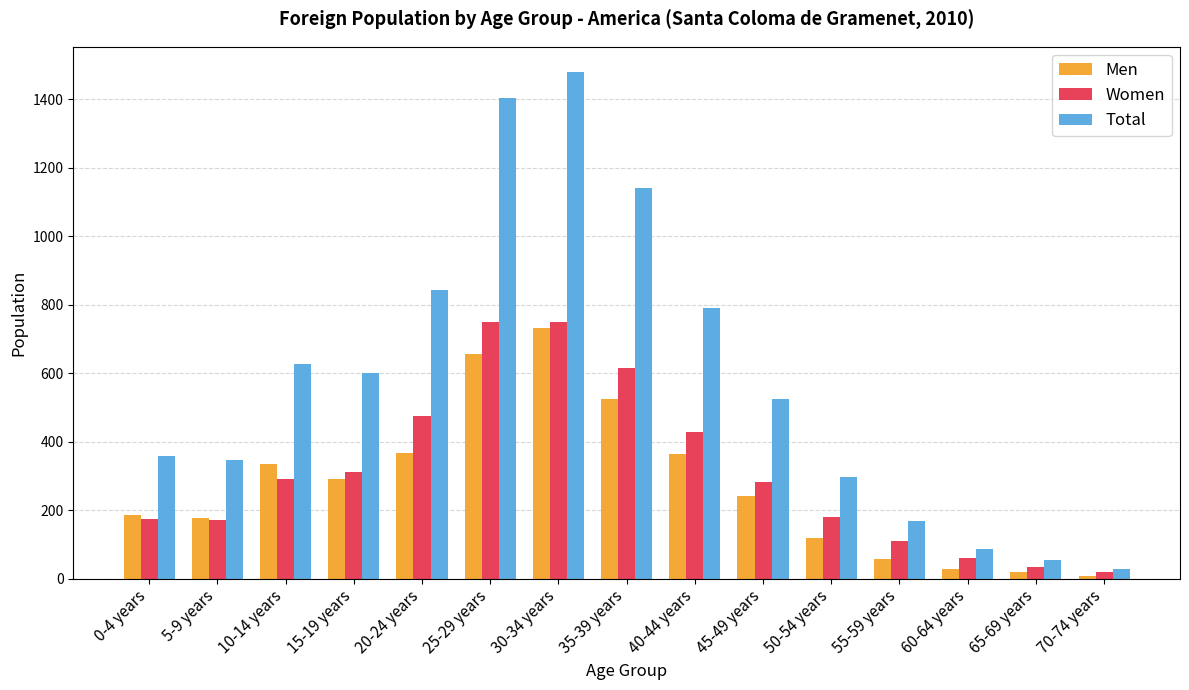

At which label does Men reach its peak?

30-34 years